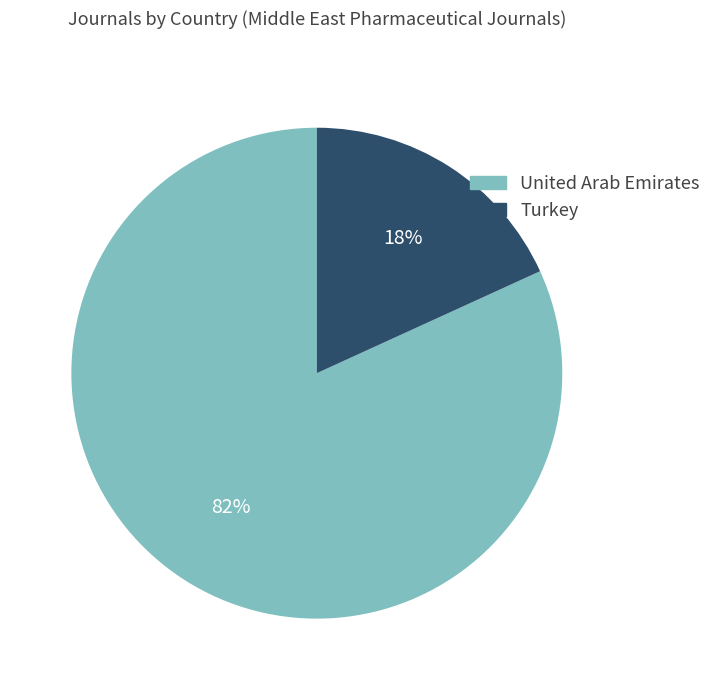

To the nearest percent, what percentage of the pie is Turkey?

18%